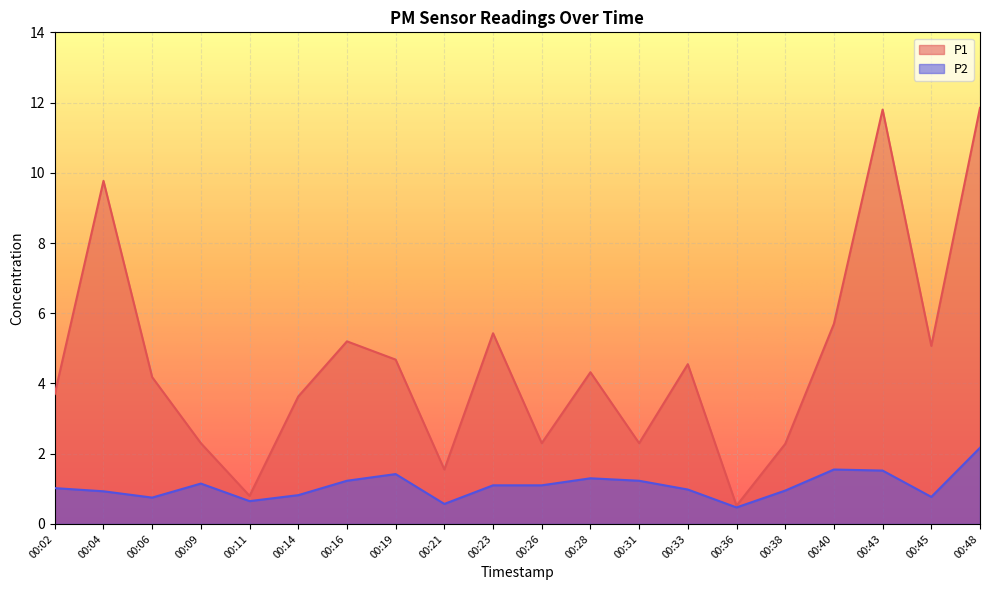

In P1, how many points are higher than both neighbors (excluding endpoints)?

6